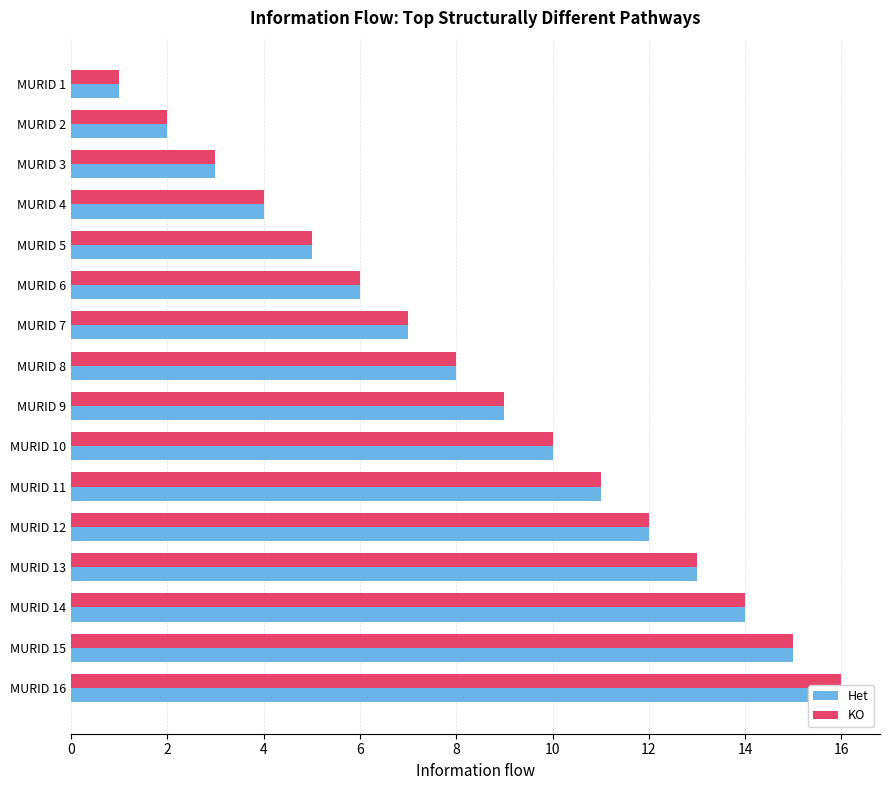

The value of Het at MURID 16 is 26. True or false?

False